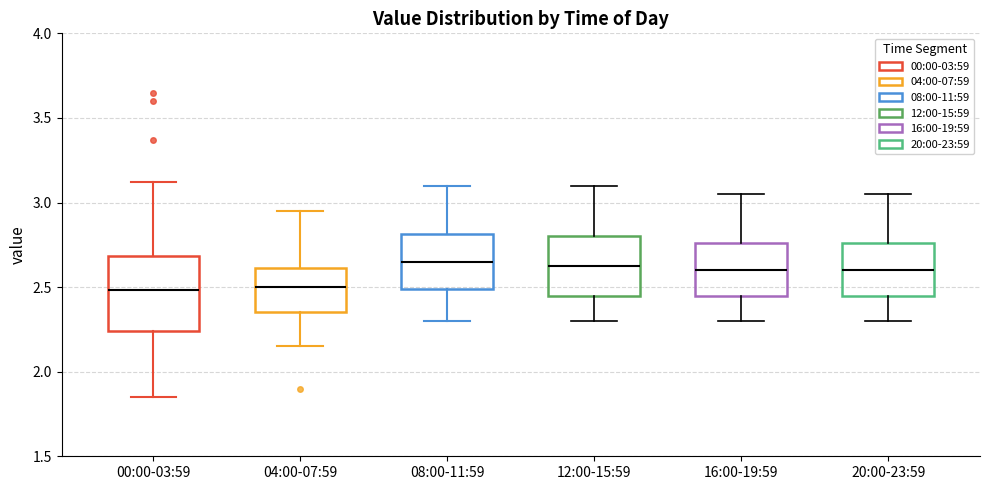

Reading left to right, transcribe this box plot: for each box, give where its median line is, the range the box spans, and where its two whiskers end, as read against the y-axis. The values are not printed on the chart, so give them approximately, as read against the axis.

00:00-03:59: median 2.50, box 2.25 to 2.70, whiskers 1.85 to 3.10
04:00-07:59: median 2.50, box 2.35 to 2.60, whiskers 2.15 to 2.95
08:00-11:59: median 2.65, box 2.50 to 2.80, whiskers 2.30 to 3.10
12:00-15:59: median 2.65, box 2.45 to 2.80, whiskers 2.30 to 3.10
16:00-19:59: median 2.60, box 2.45 to 2.75, whiskers 2.30 to 3.05
20:00-23:59: median 2.60, box 2.45 to 2.75, whiskers 2.30 to 3.05